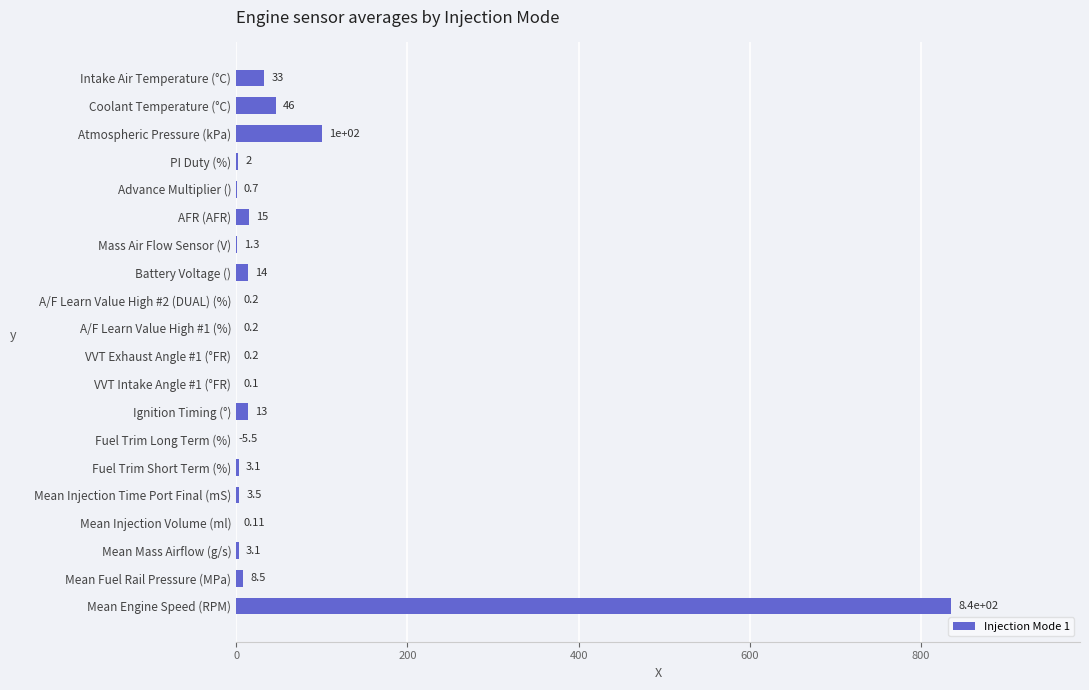

At which category does the chart reach its peak across all series?

Mean Engine Speed (RPM)